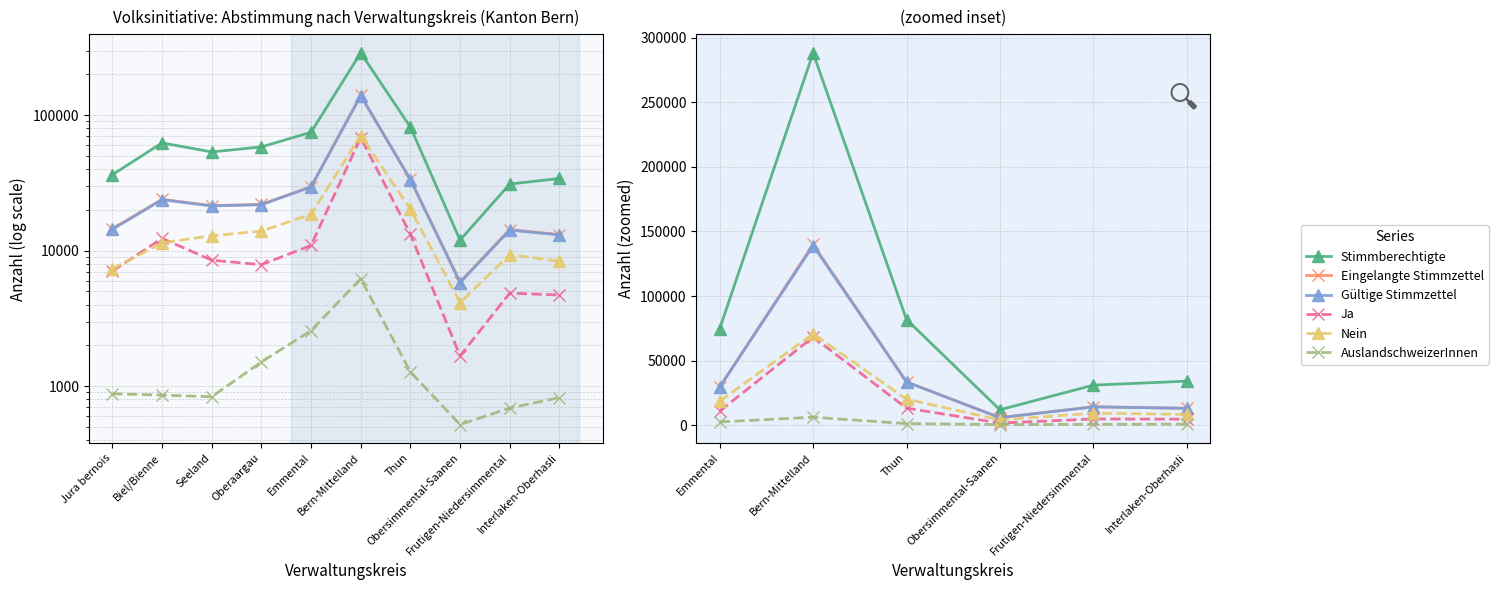

At how many categories does at least one series exceed 127838?

1